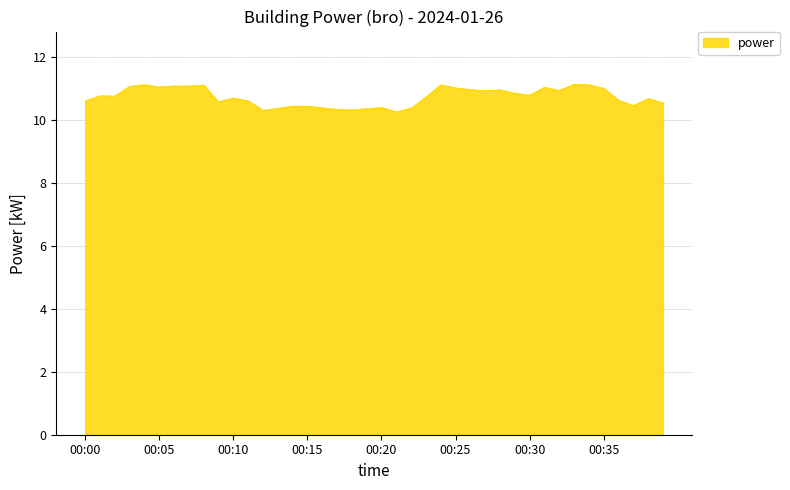

What is the maximum value shown in the chart?

11.1